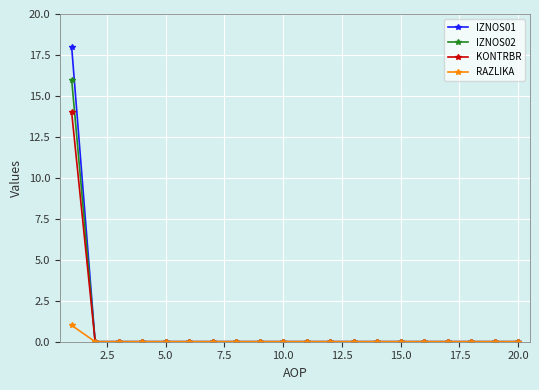

Which series has the largest range (max minus min)?

IZNOS01